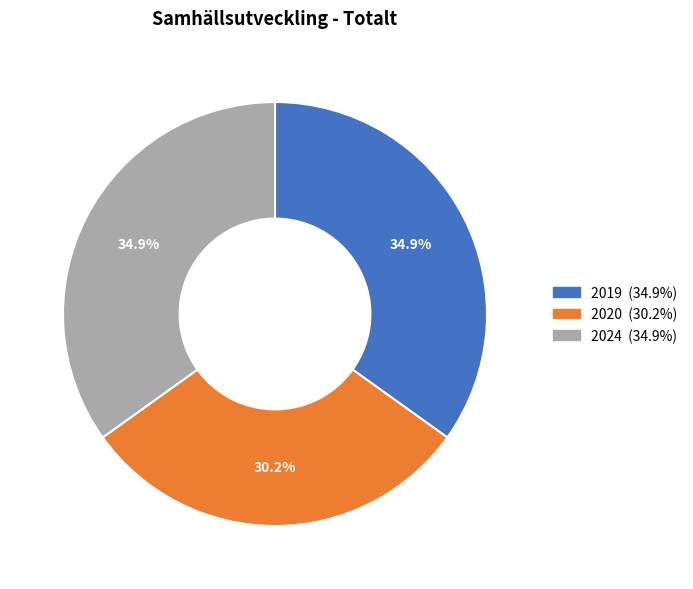

Is 2019 the majority of the pie?

No